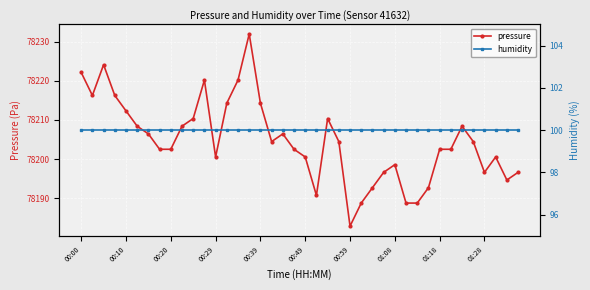

What is the lowest value of the pressure series?

78182.8